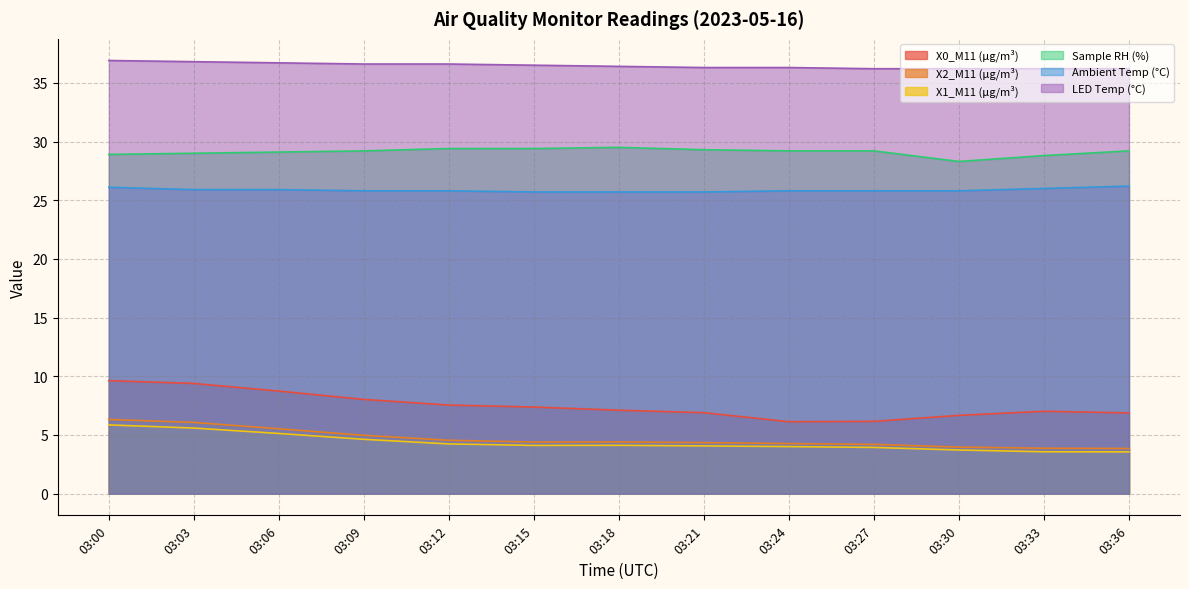

At which category is the sum across all series the highest?

03:00